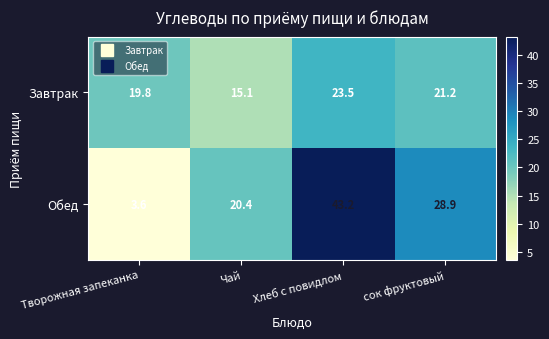

How many distinct data groups are displayed?

2